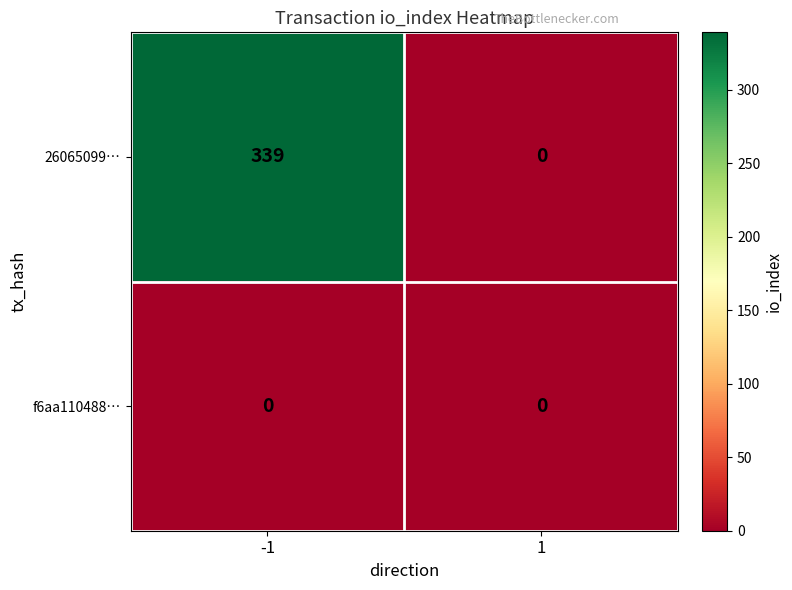

What is the maximum value shown in the chart?

339